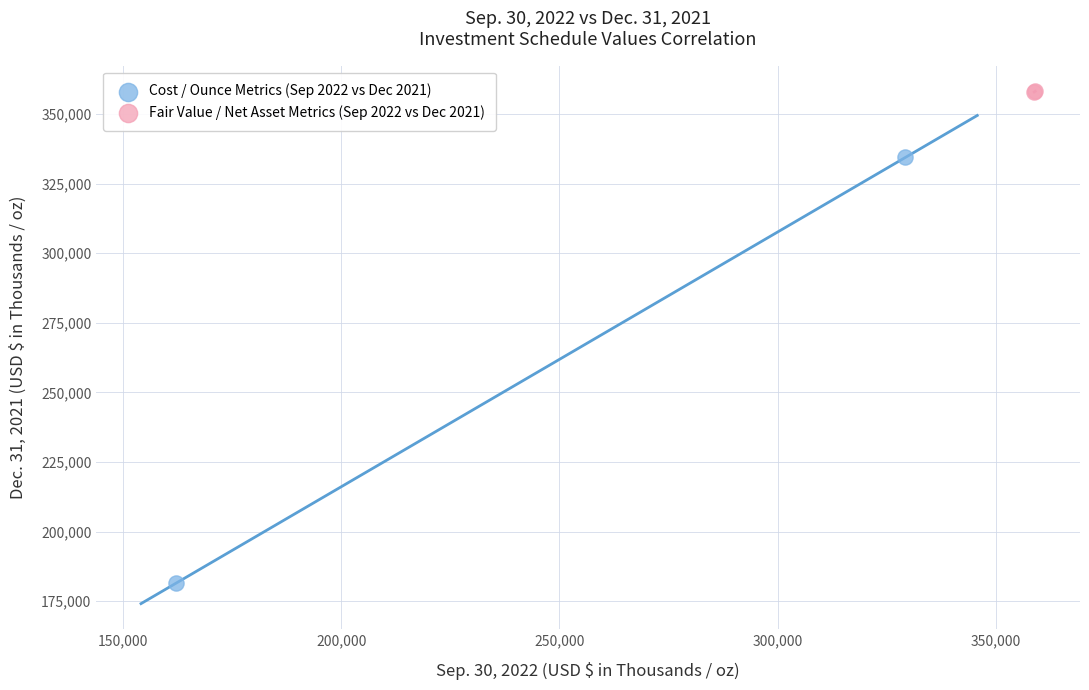

Which series reaches the maximum Y coordinate?

Fair Value / Net Asset Metrics (Sep 2022 vs Dec 2021)